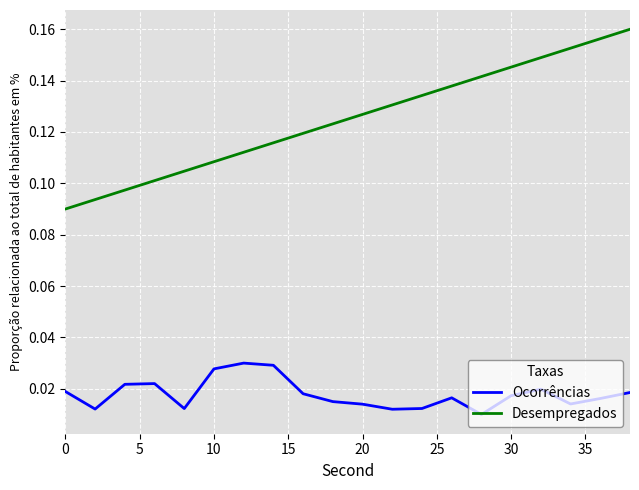

What is the sum of all Ocorrências values?

0.4